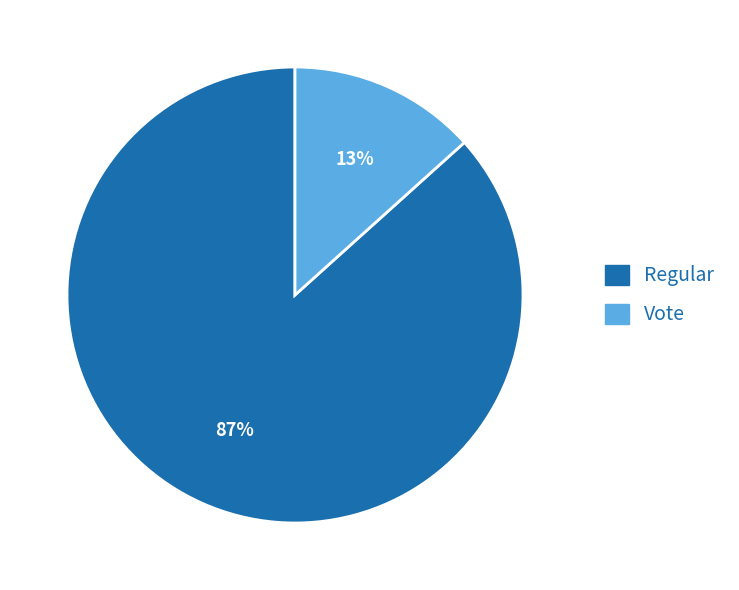

To the nearest percent, what is the average slice percentage?

50%